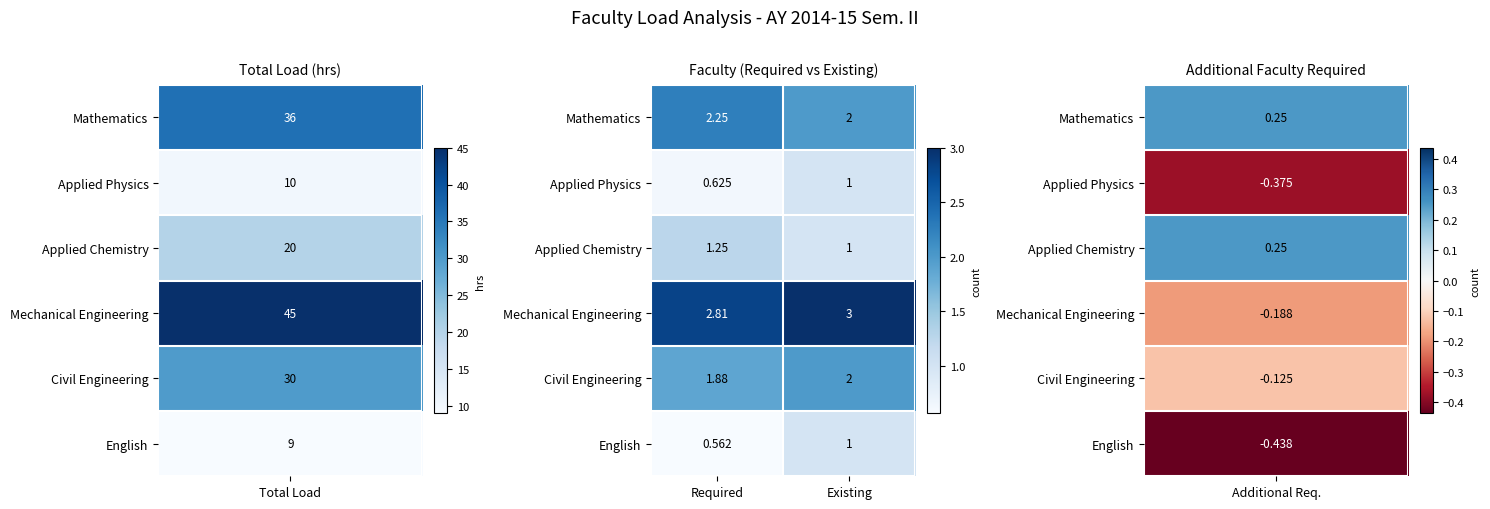

Which label corresponds to the smallest value in the chart?

Required